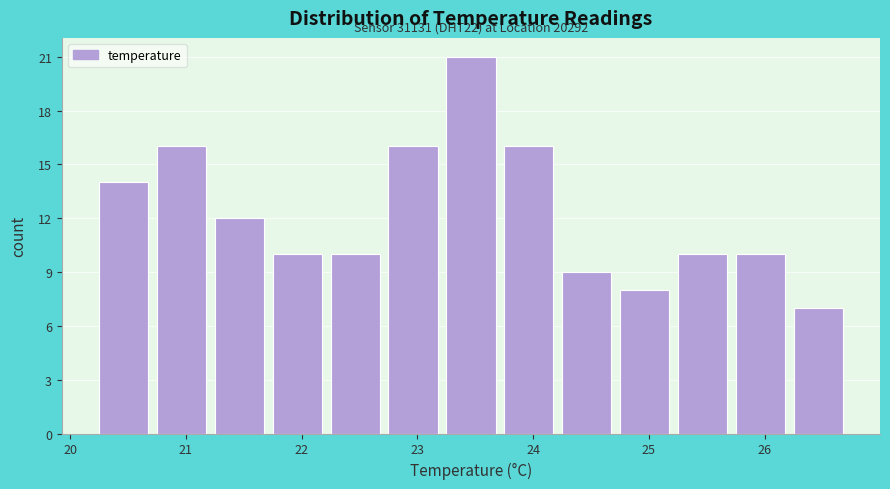

Over which range of the x-axis is the bar tallest?

23.25 to 23.75